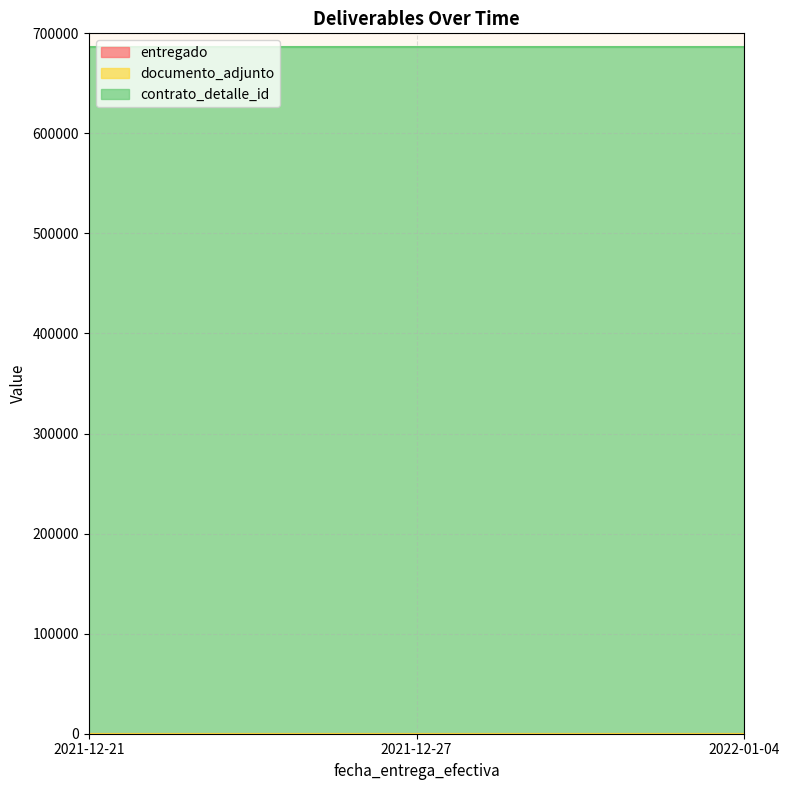

Does the chart have visible grid lines?

Yes